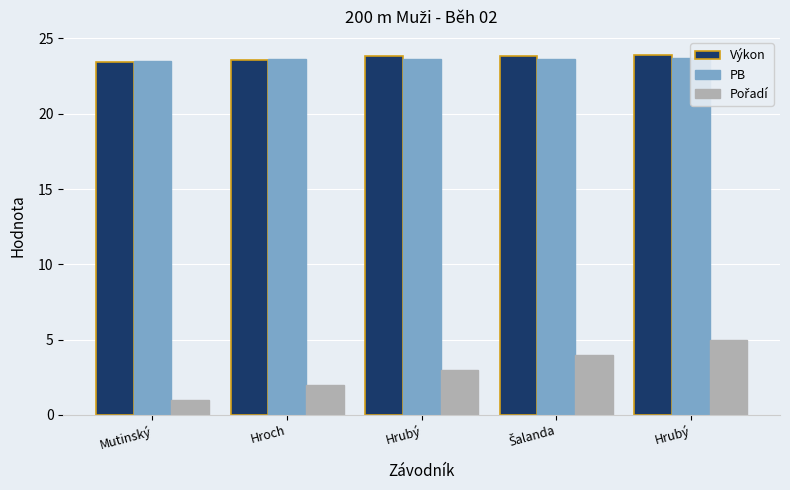

Which series has the largest total across all categories?

Výkon